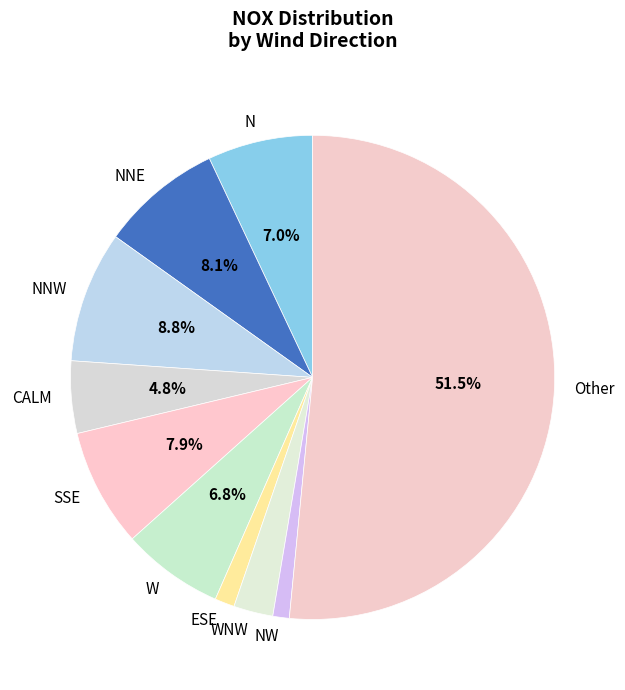

Which has a higher value, CALM or Other?

Other